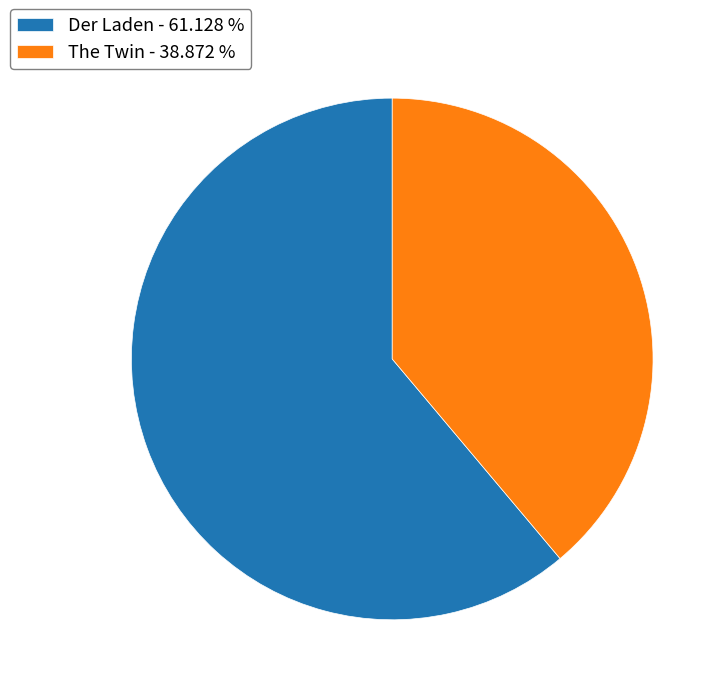

Which slice is the smallest?

The Twin